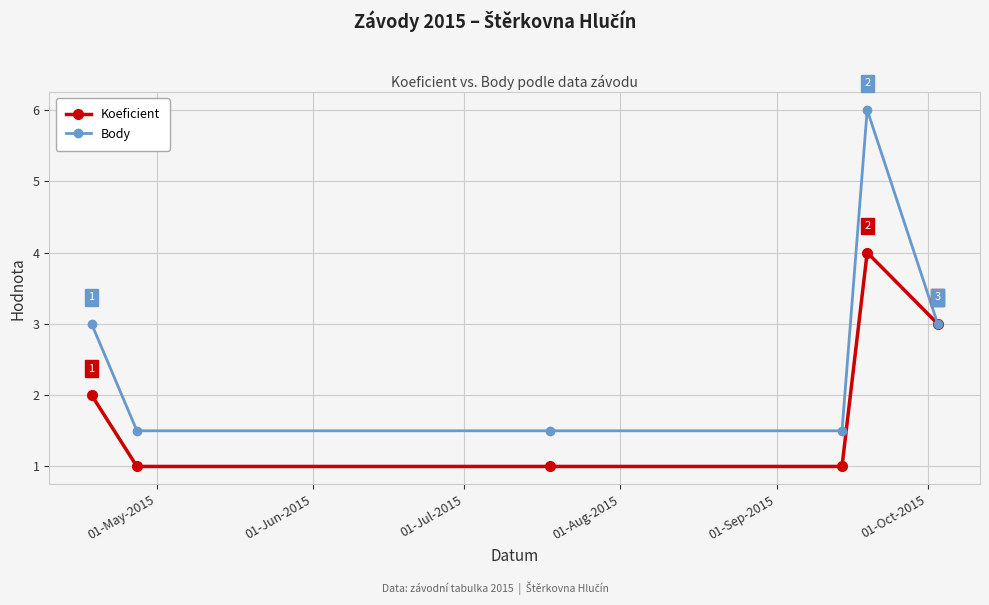

What are all the series names shown in the legend?

Koeficient, Body